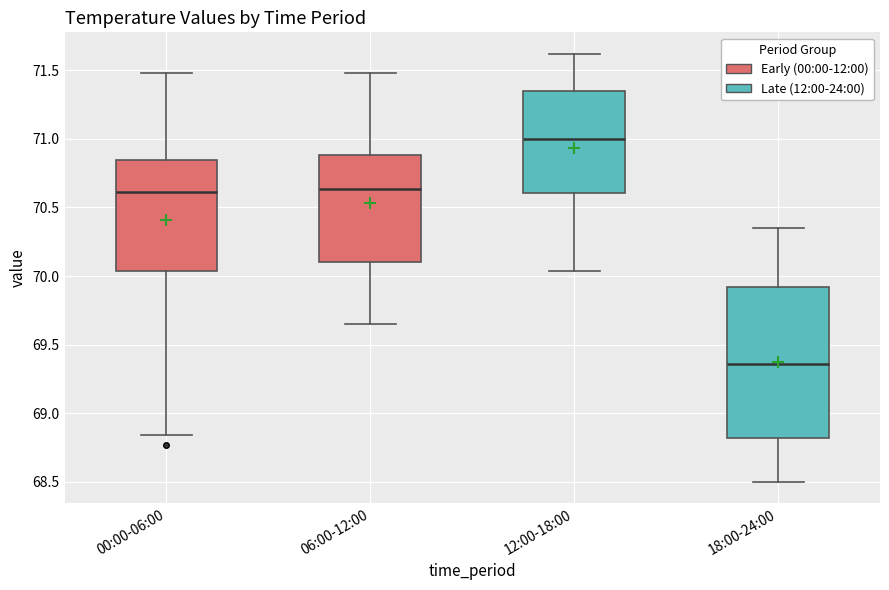

Reading left to right, transcribe this box plot: for each box, give where its median line is, the range the box spans, and where its two whiskers end, as read against the y-axis. The values are not printed on the chart, so give them approximately, as read against the axis.

00:00-06:00: median 70.60, box 70.05 to 70.85, whiskers 68.85 to 71.50
06:00-12:00: median 70.65, box 70.10 to 70.90, whiskers 69.65 to 71.50
12:00-18:00: median 71.00, box 70.60 to 71.35, whiskers 70.05 to 71.60
18:00-24:00: median 69.35, box 68.80 to 69.90, whiskers 68.50 to 70.35